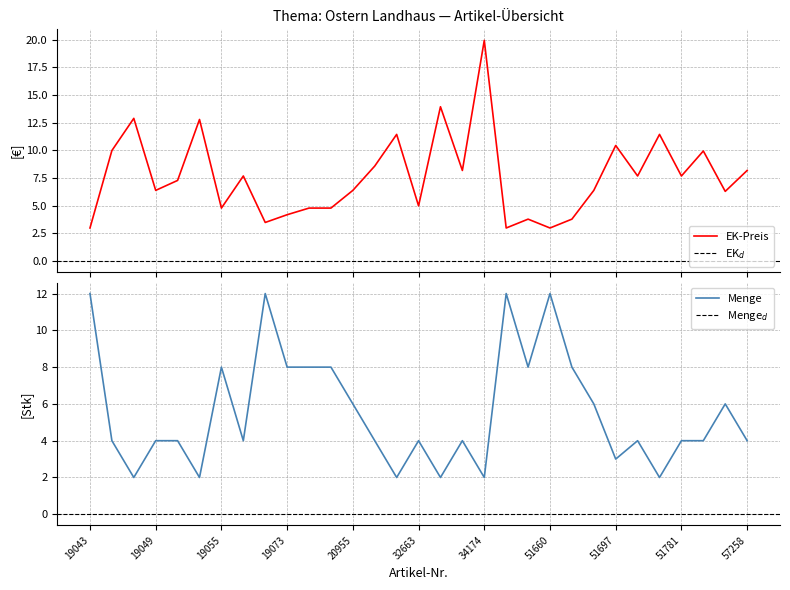

At how many categories does at least one series exceed 12?

4